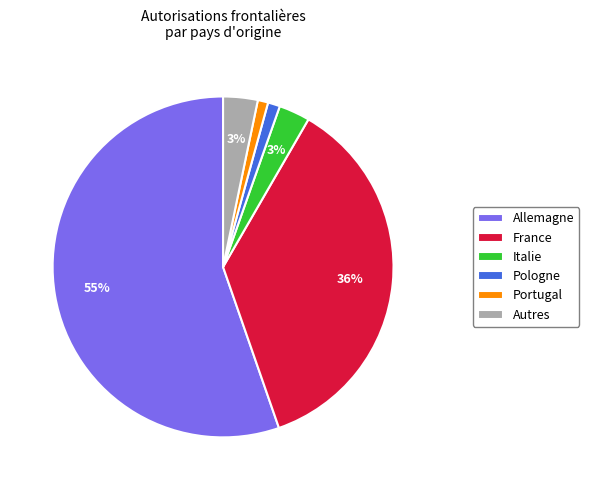

Is it true that France is 36% of the pie?

True